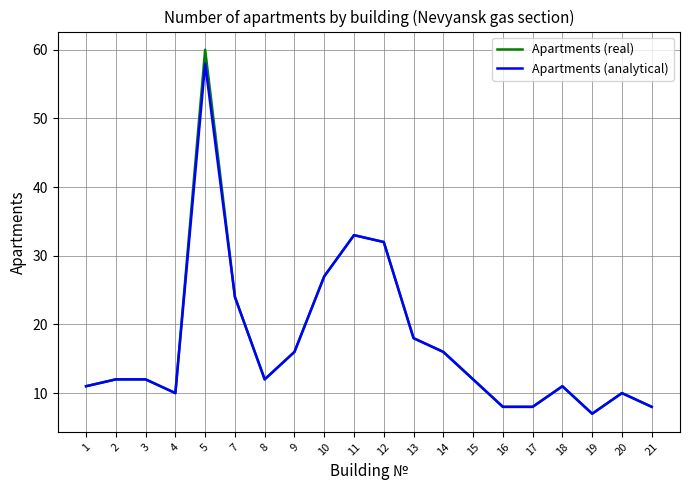

At which category is the sum across all series the highest?

5